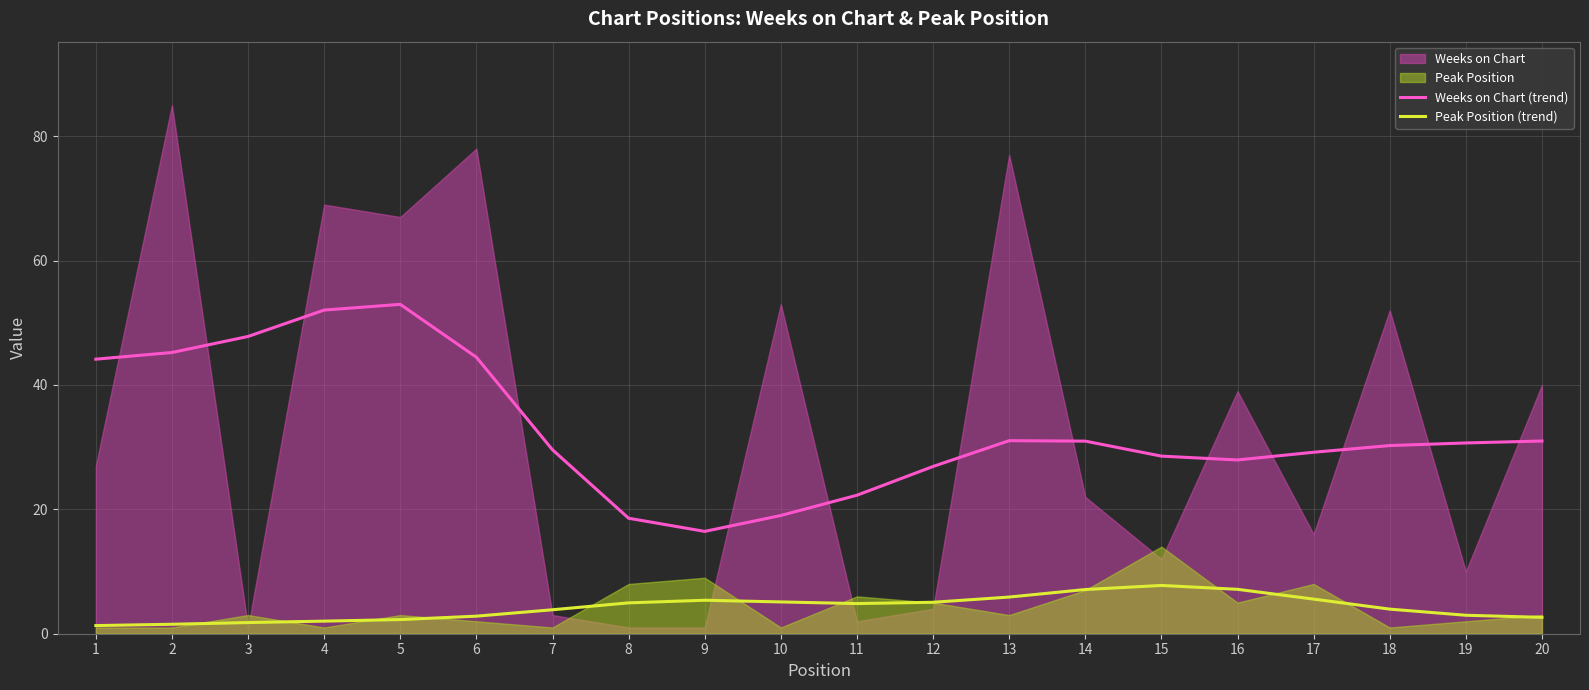

Where is the first local maximum for Weeks on Chart (trend)?

5